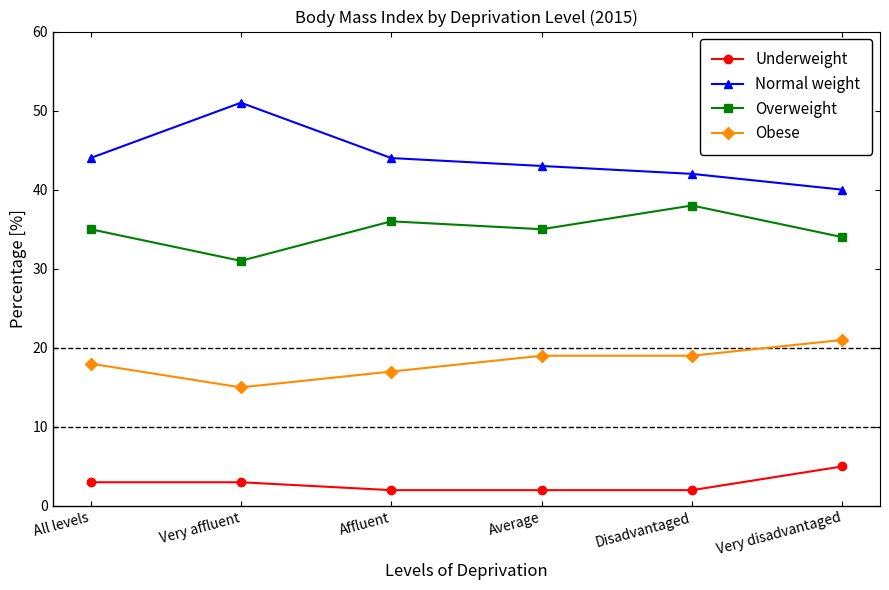

Where is the first local maximum for Overweight?

Affluent